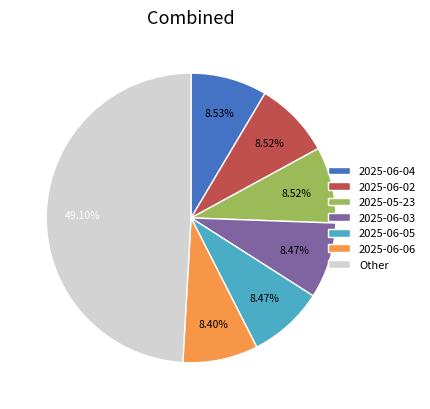

Which has a higher value, 2025-06-06 or Other?

Other